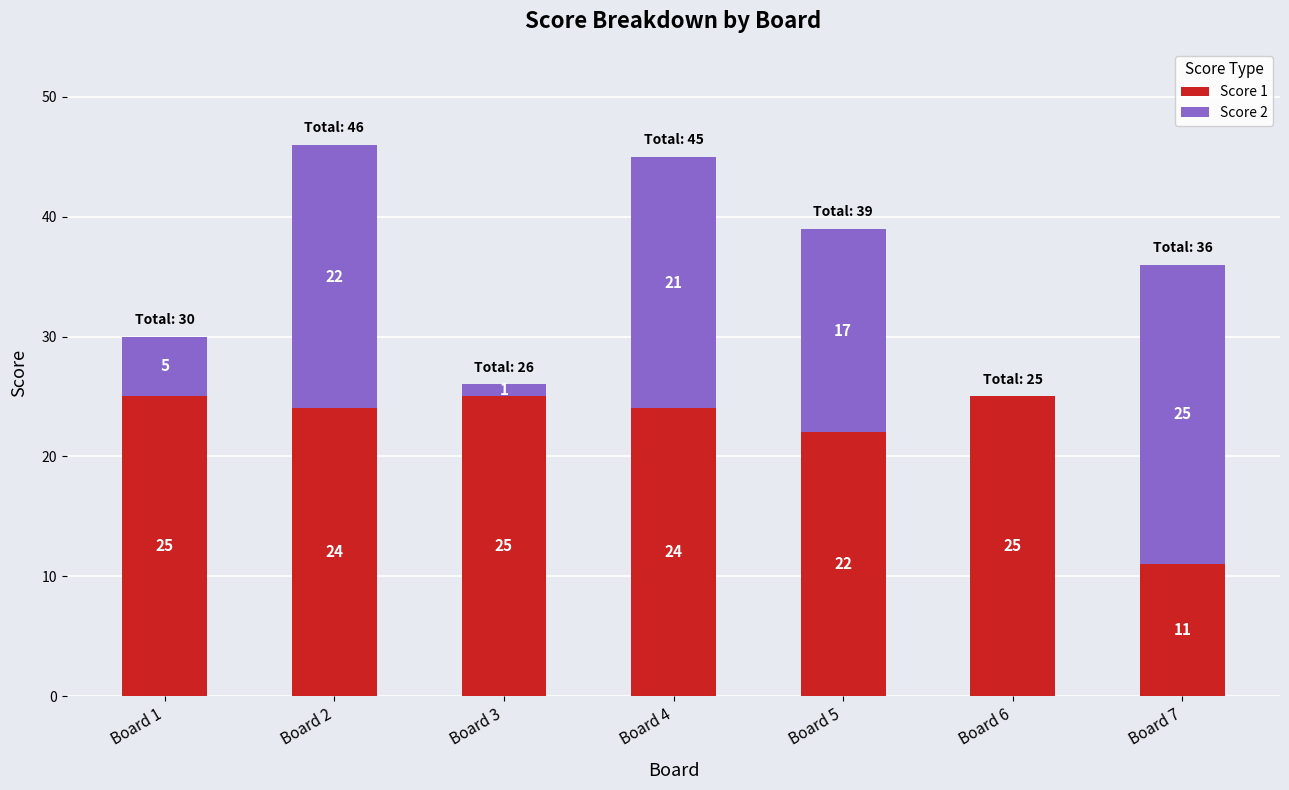

True or false: Score 1 has a value of 7 at Board 5.

False